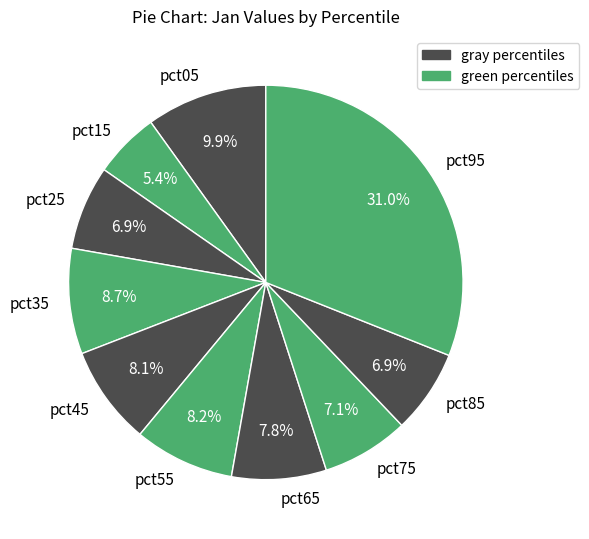

Between pct15 and pct85, which is larger?

pct85